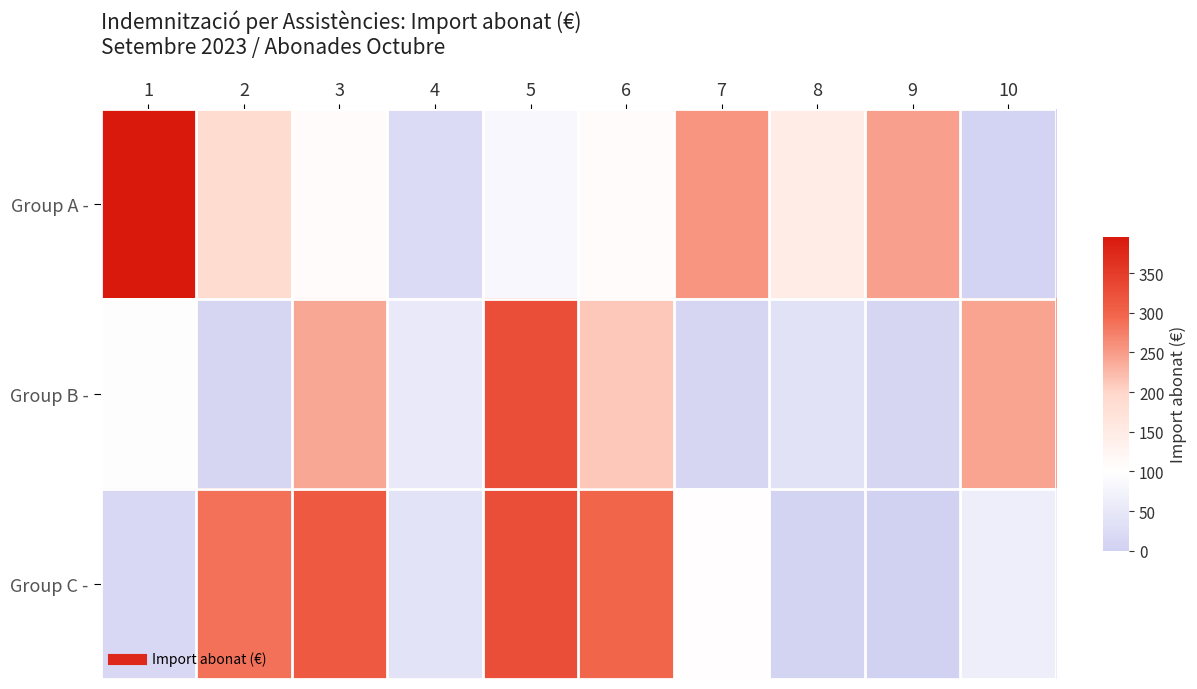

What is the greatest value displayed?

395.5